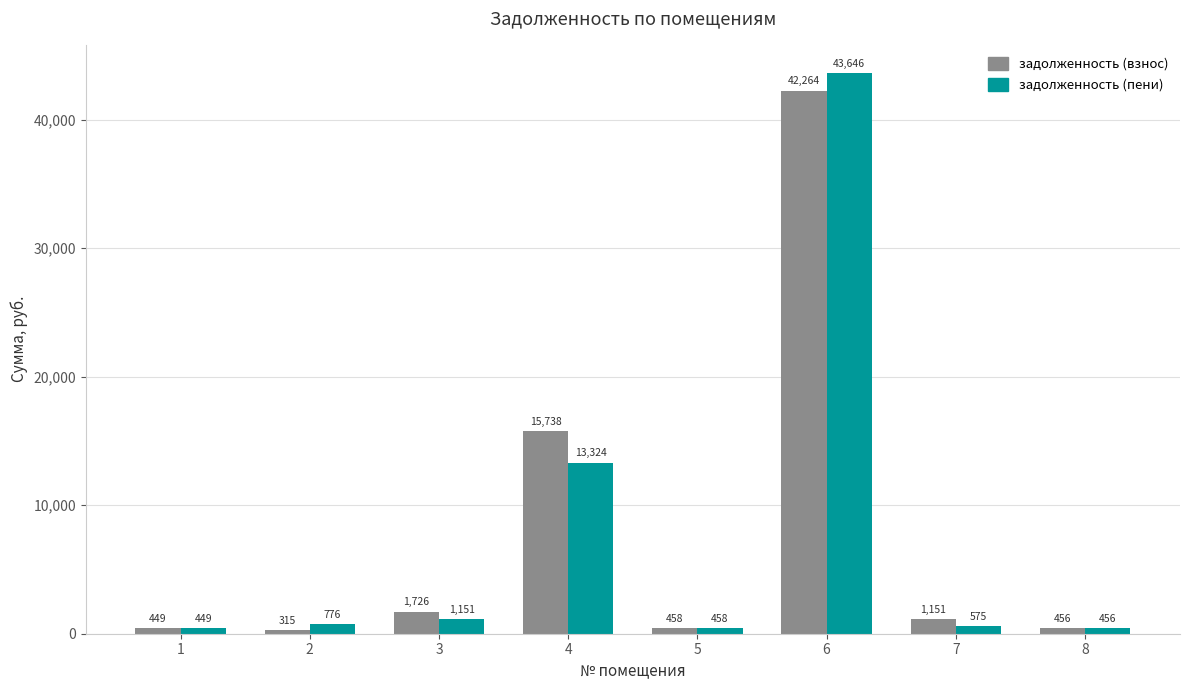

How many bars are there in each group?

2